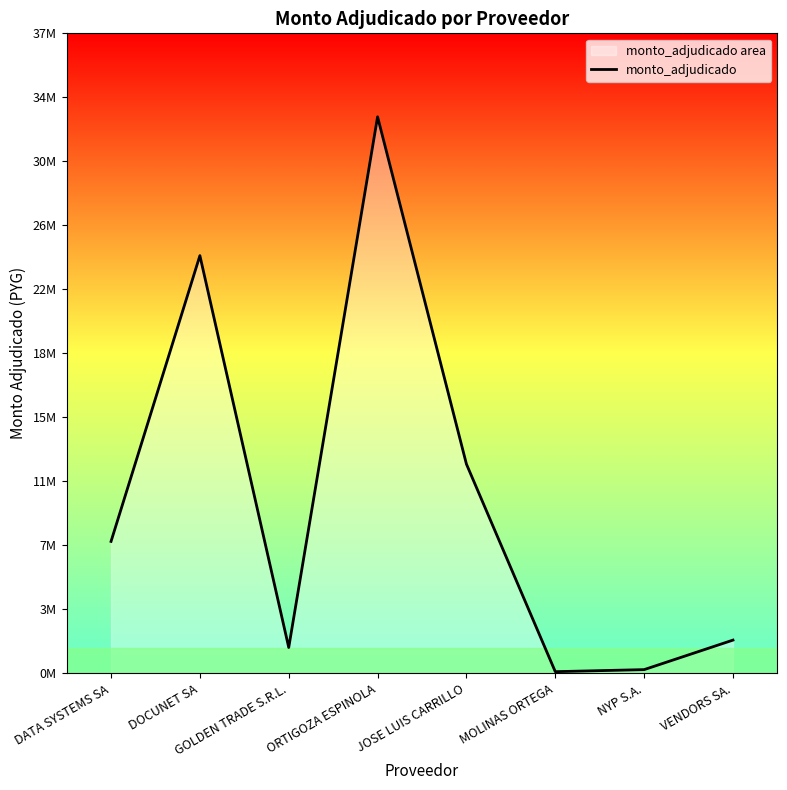

Reading right to left, extract all data points from this chart.

VENDORS SA.=1968730	NYP S.A.=220000	MOLINAS ORTEGA=98900	JOSE LUIS CARRILLO=12398300	ORTIGOZA ESPINOLA=32975000	GOLDEN TRADE S.R.L.=1532000	DOCUNET SA=24750000	DATA SYSTEMS SA=7817000